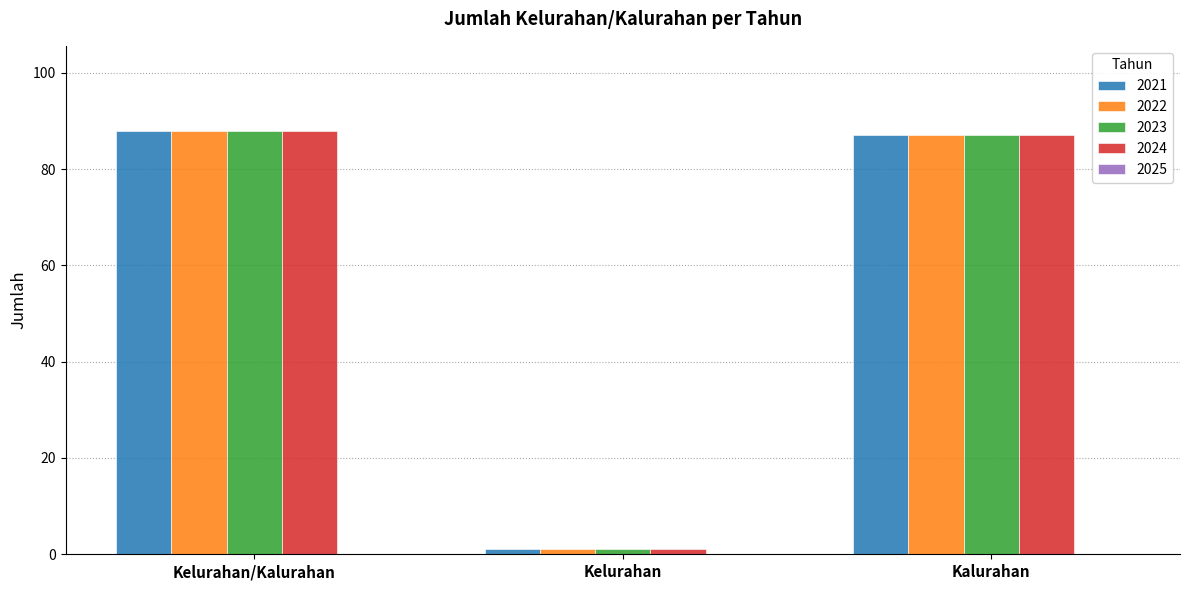

Count the number of data series in this chart.

4